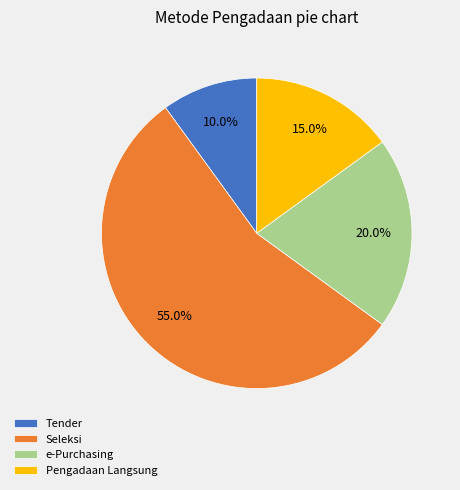

To the nearest percent, what percentage of the pie is Pengadaan Langsung?

15%